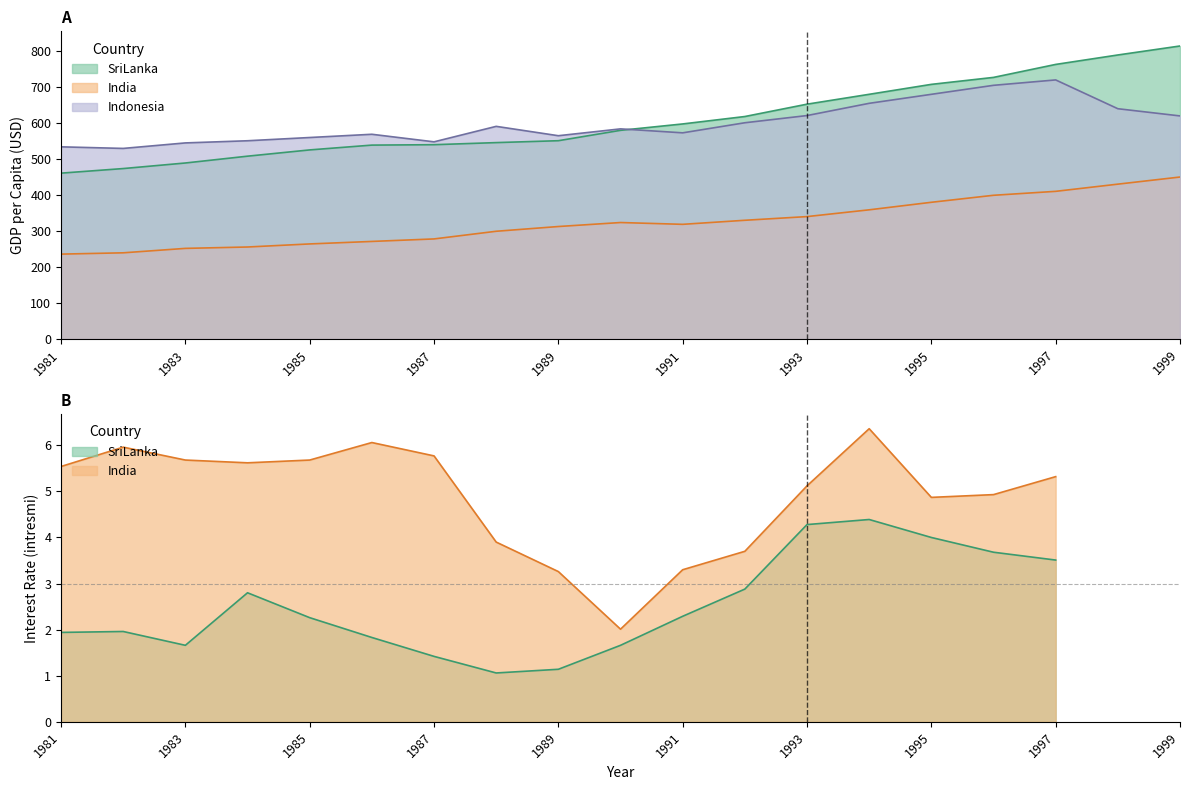

What is the value of the SriLanka_gdp point at the 14th from the left?

680.0